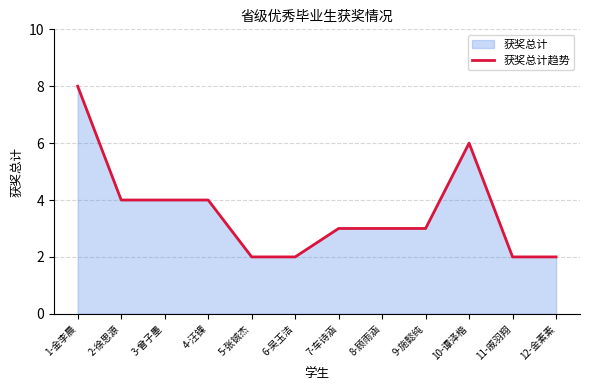

What position from the left is 7-车诗涵?

7